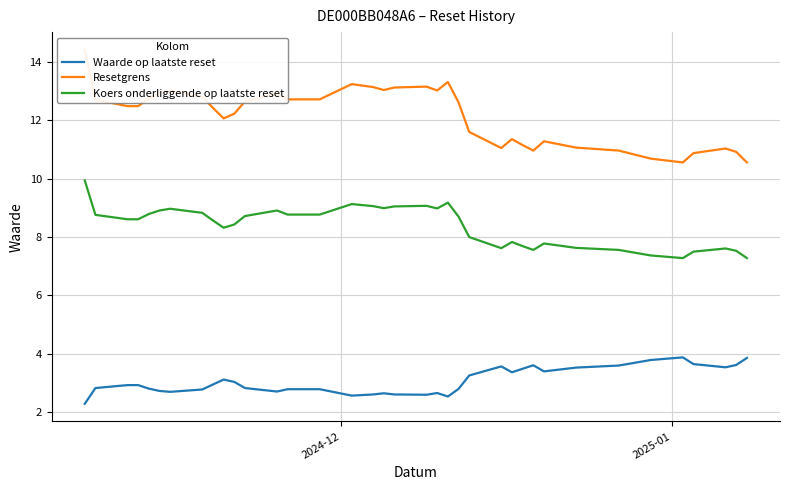

What is the highest value of the Waarde op laatste reset series?

3.9